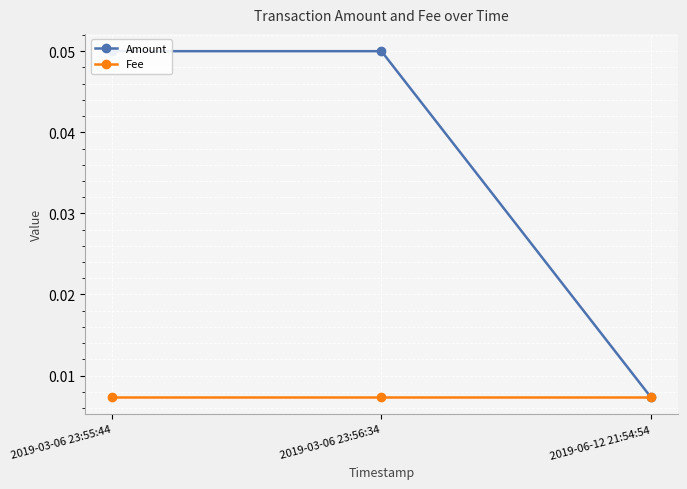

Reading left to right, what are all the values shown in this chart?

Amount: 0.1	0.1	0.0
Fee: 0.0	0.0	0.0